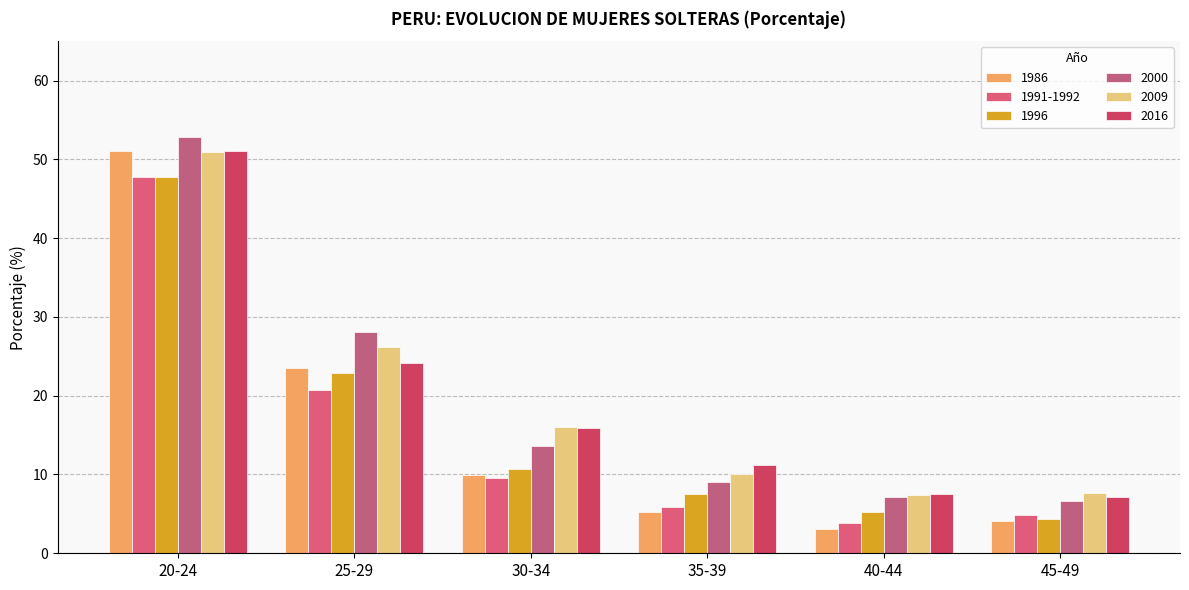

What is the label of the 4th bar from the right?

30-34